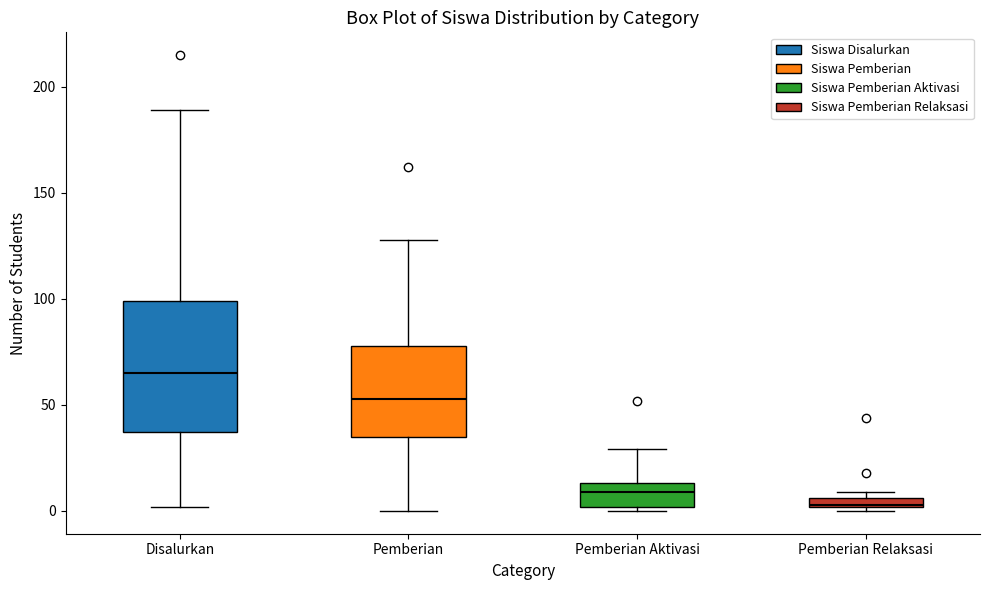

Comparing the boxes themselves (not the whiskers), which one is the tallest?

Disalurkan